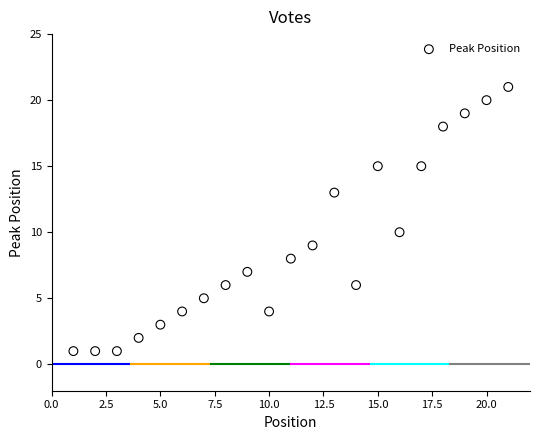

What Y value in the scatter plot is closest to 11?

10